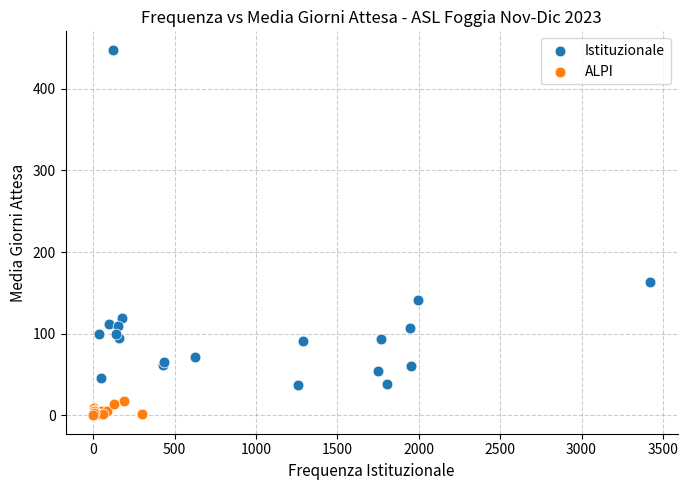

Which series has the widest spread of Y values?

Istituzionale